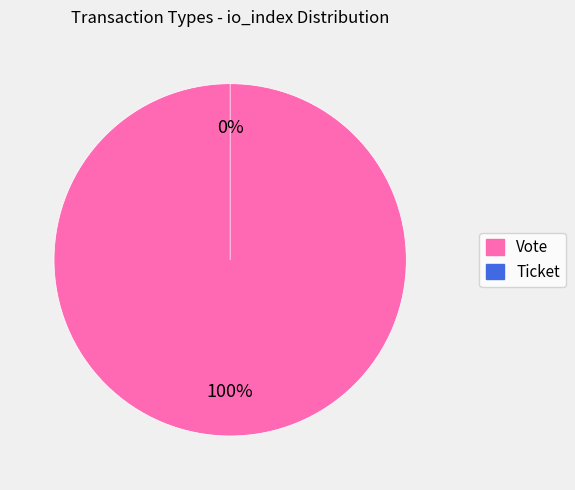

To the nearest percent, what is the difference between the Ticket and Vote slice percentages?

100%